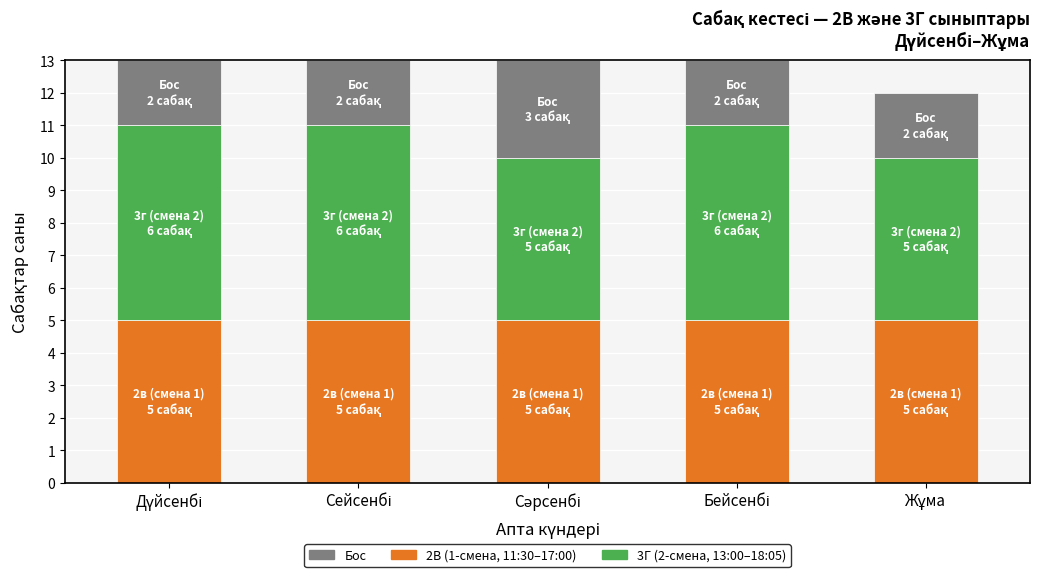

Reading left to right, what are the values for 2в (смена 1)?

5	5	5	5	5